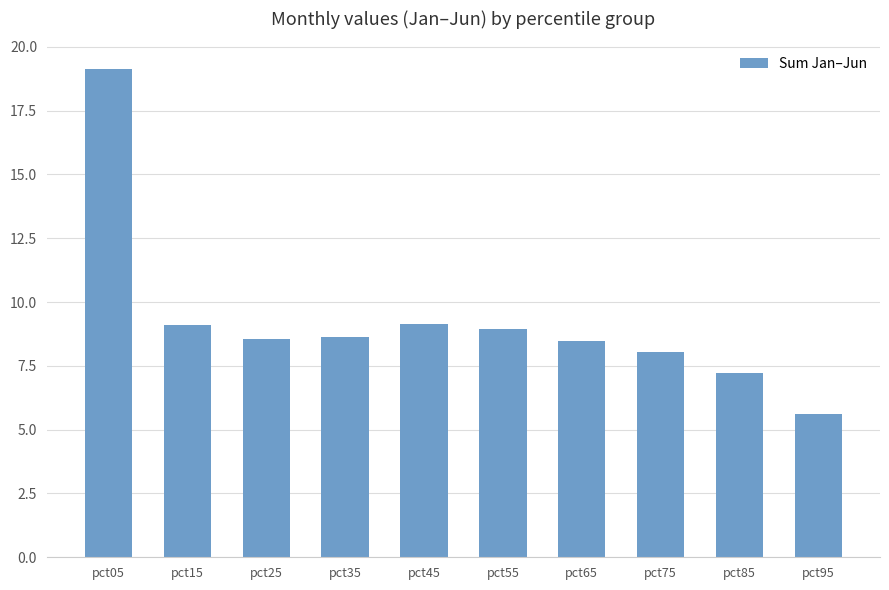

The chart shows a value of 19.1 at pct05. True or false?

True